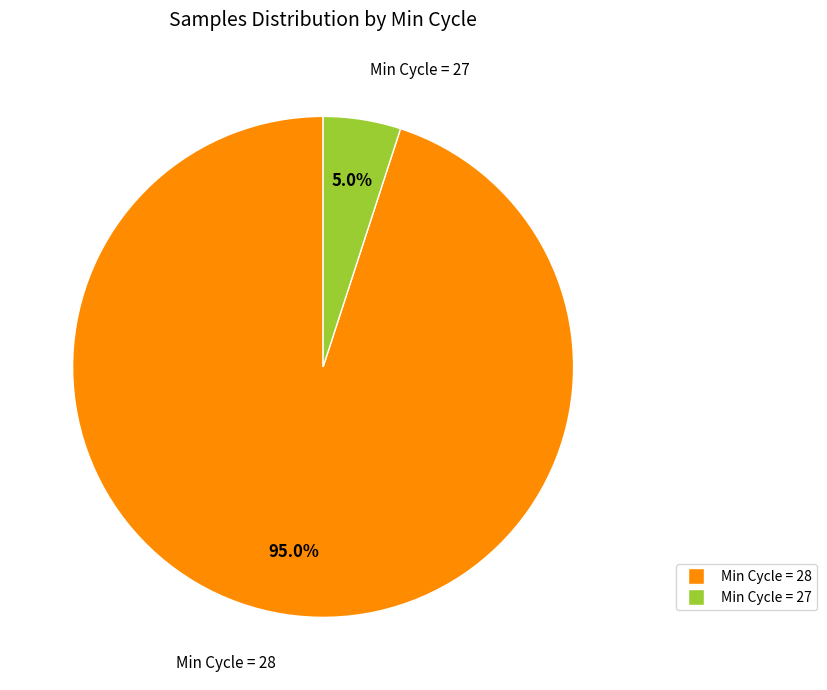

Is there a majority slice in this chart?

Yes